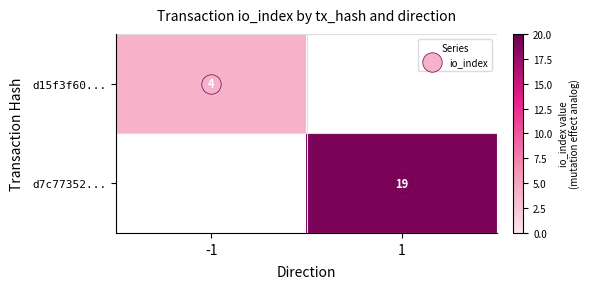

At how many categories does at least one series exceed 18?

1